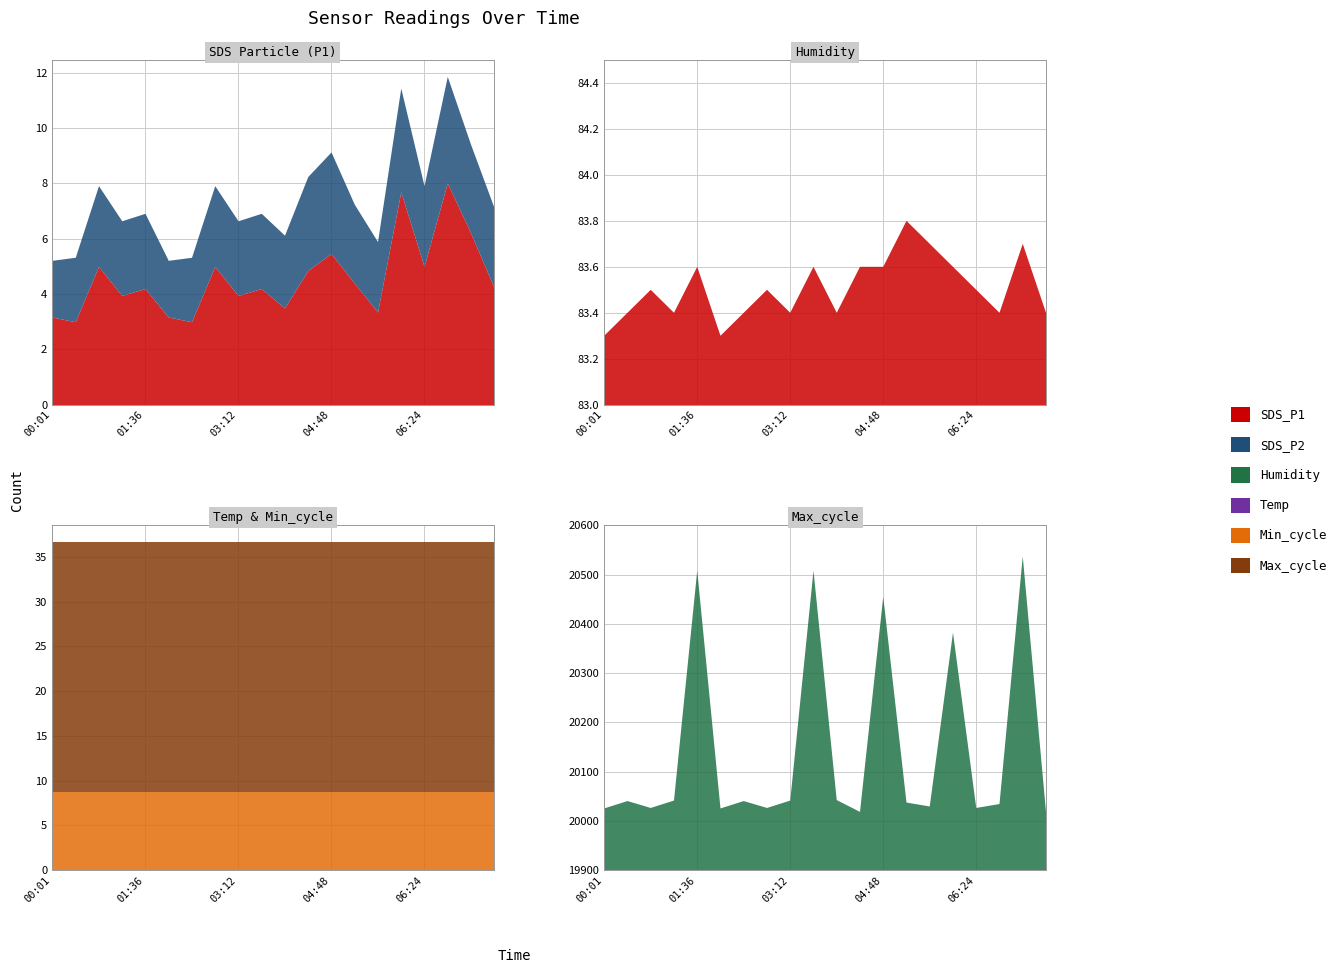

How many values in the Max_cycle series are below 20040?

10